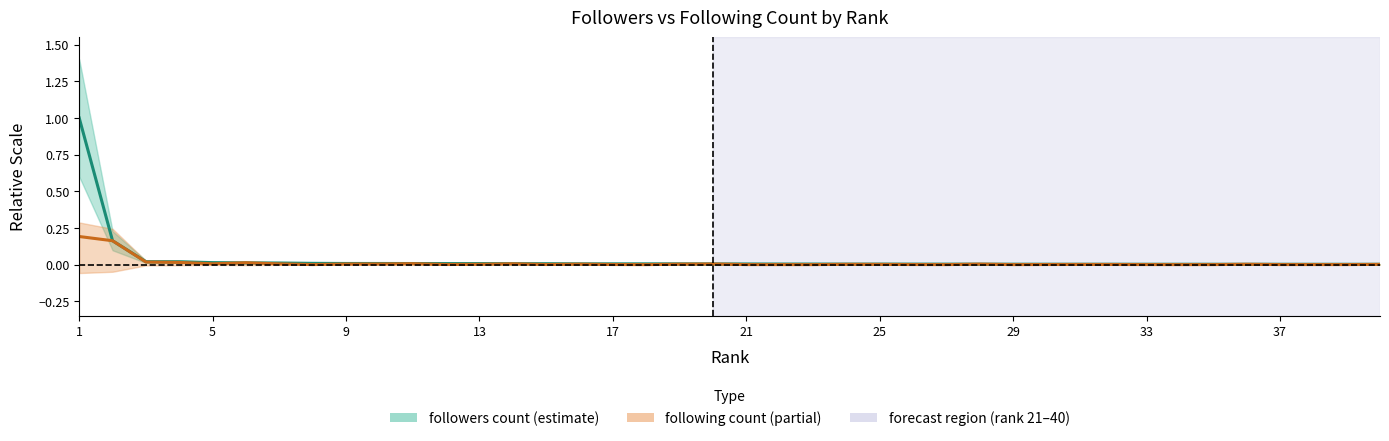

Reading left to right, what are all the values shown in this chart?

followers count: 1.0	0.2	0.0	0.0	0.0	0.0	0.0	0.0	0.0	0.0	0.0	0.0	0.0	0.0	0.0	0.0	0.0	0.0	0.0	0.0	0.0	0.0	0.0	0.0	0.0	0.0	0.0	0.0	0.0	0.0	0.0	0.0	0.0	0.0	0.0	0.0	0.0	0.0	0.0	0.0
following count: 0.2	0.2	0.0	0.0	0.0	0.0	0.0	0.0	0.0	0.0	0.0	0.0	0.0	0.0	0.0	0.0	0.0	0.0	0.0	0.0	0.0	0.0	0.0	0.0	0.0	0.0	0.0	0.0	0.0	0.0	0.0	0.0	0.0	0.0	0.0	0.0	0.0	0.0	0.0	0.0